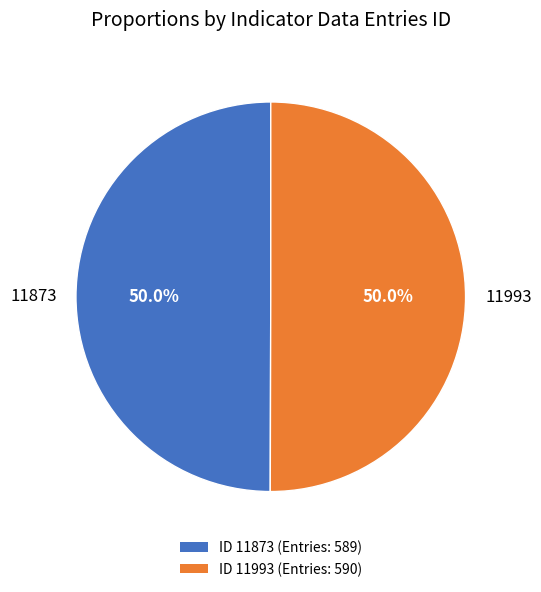

What percentage is the 11873 slice, to the nearest percent?

50%